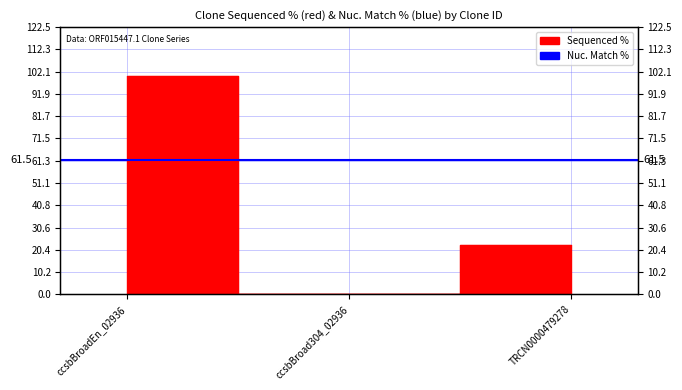

Rank the categories by value from highest to lowest.

ccsbBroadEn_02936, TRCN0000479278, ccsbBroad304_02936